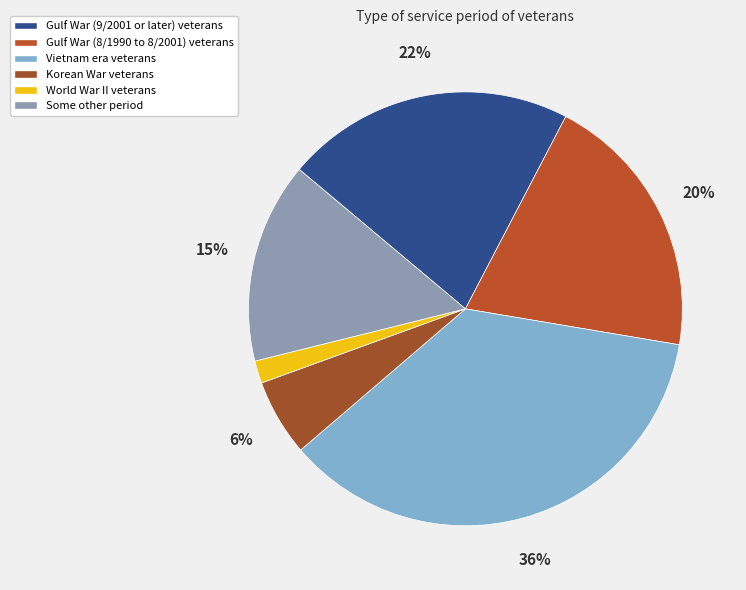

How many slices are in this pie chart?

6